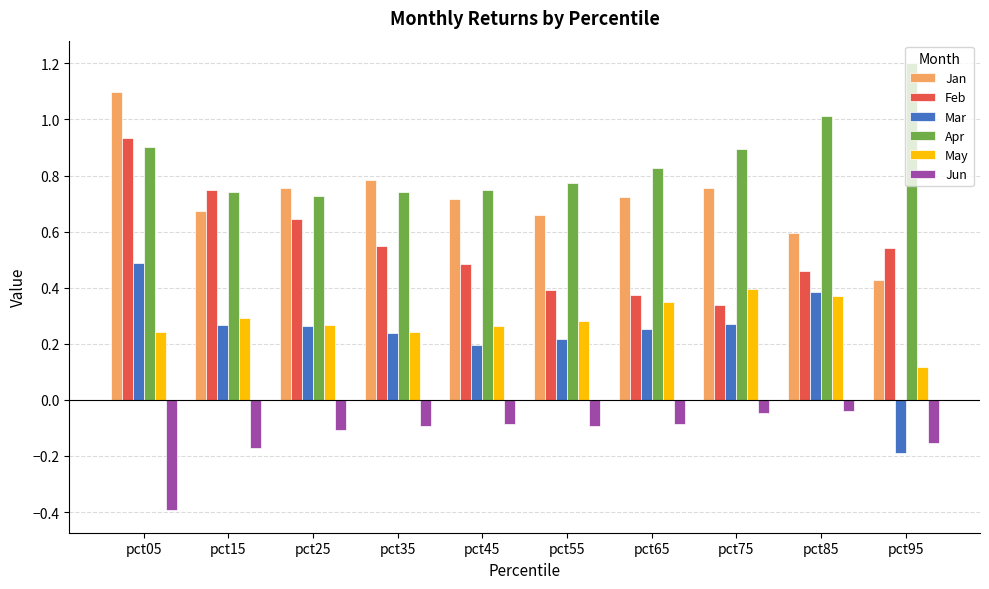

The value of Jan at pct55 is 0.7. True or false?

True